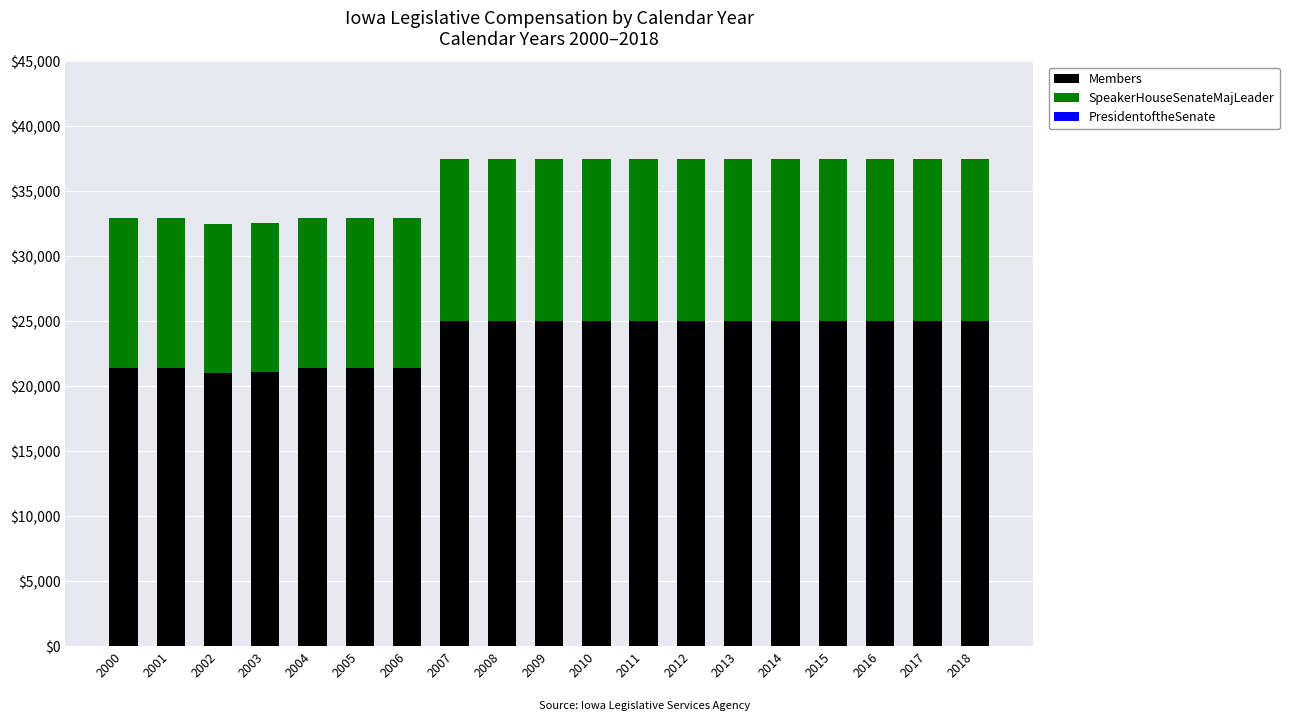

What is the difference between the second highest and minimum values in the Members series?

3948